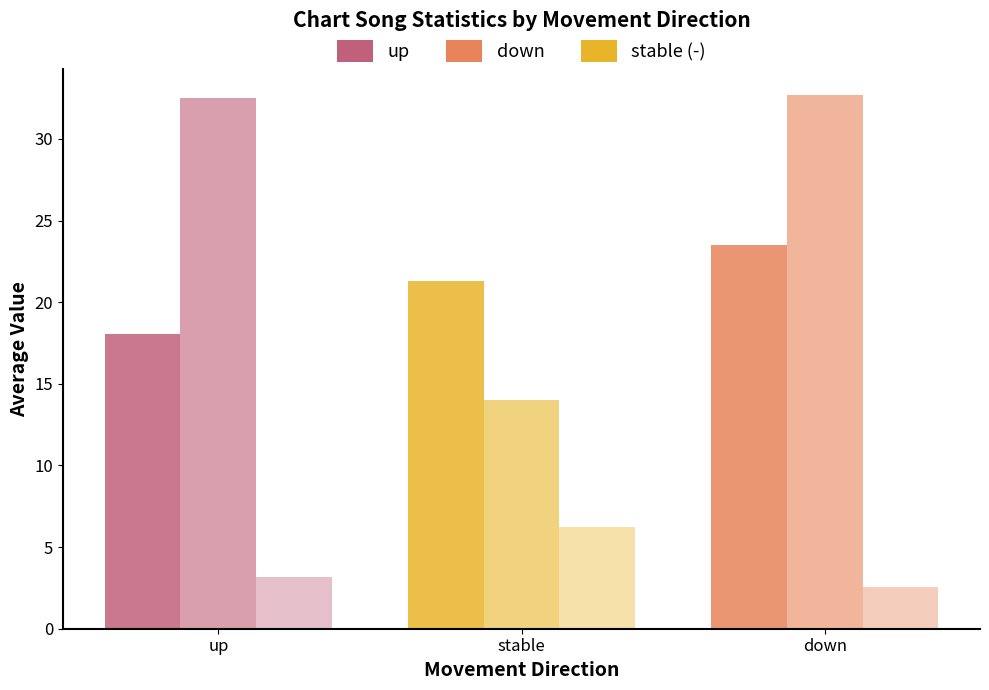

What is the label of the 2nd bar from the left?

stable